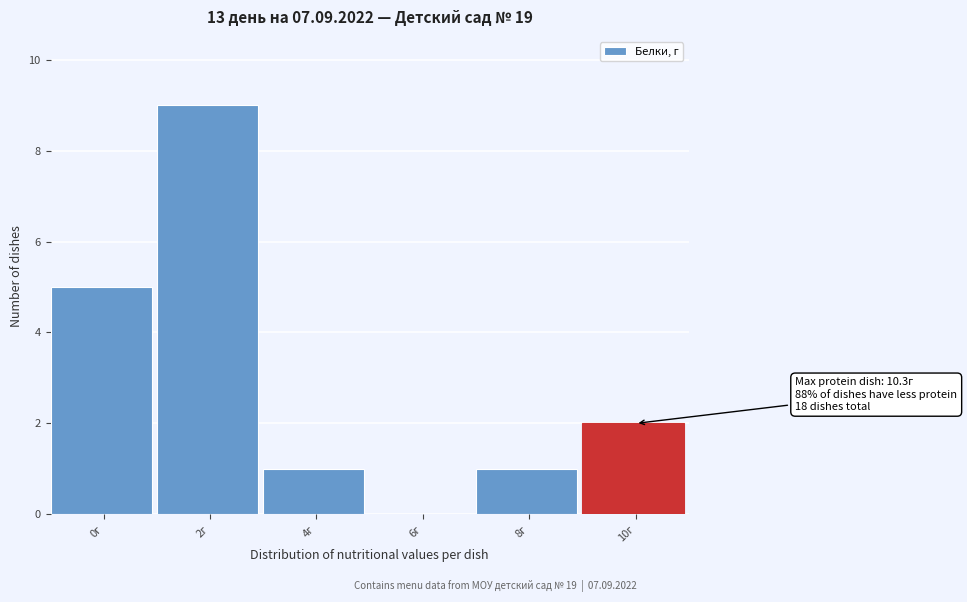

Reading left to right, what are all the values shown in this chart?

0г=5	2г=9	4г=1	6г=0	8г=1	10г=2